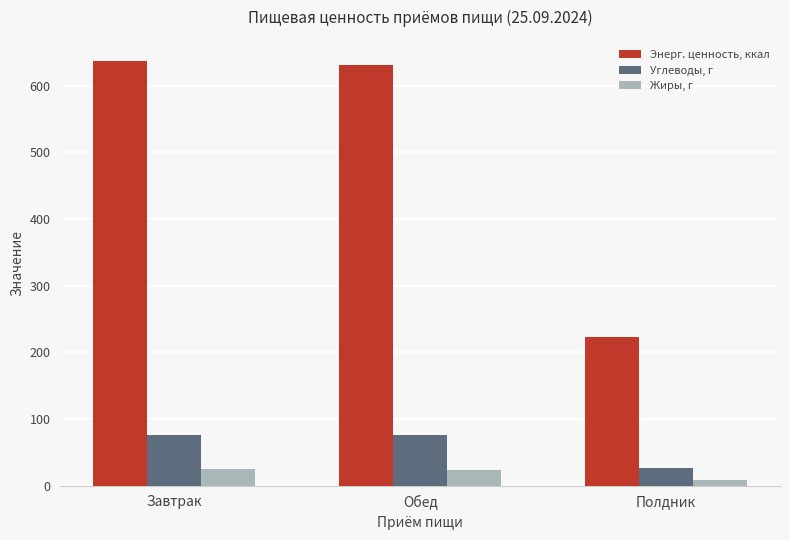

What is the difference between the Жиры, г values at Завтрак and Обед?

2.1